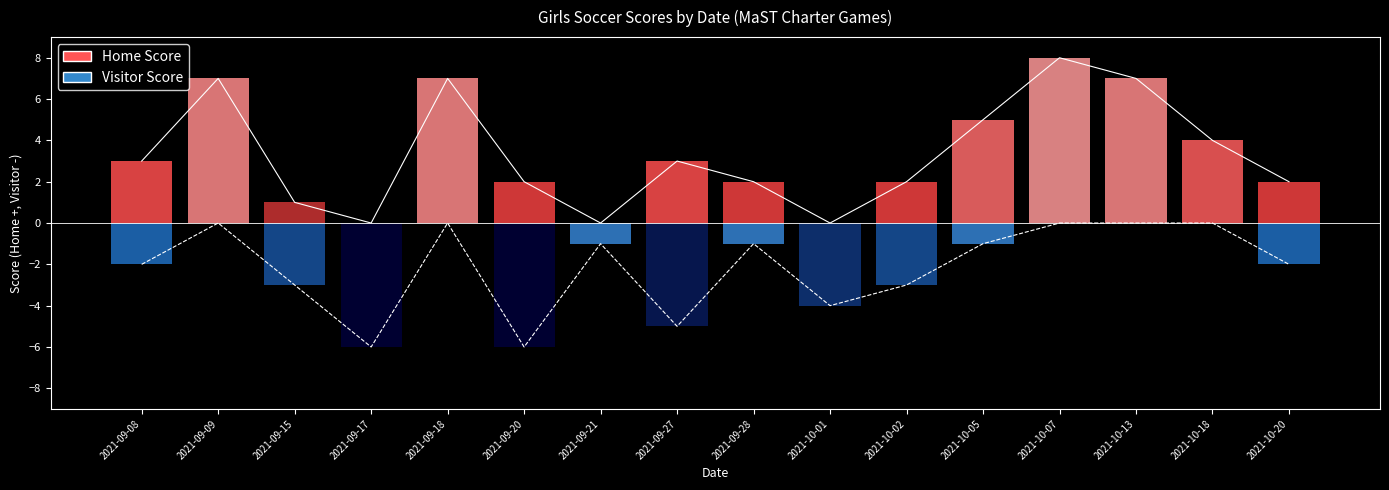

At which category does Home Score reach its first local peak?

2021-09-09